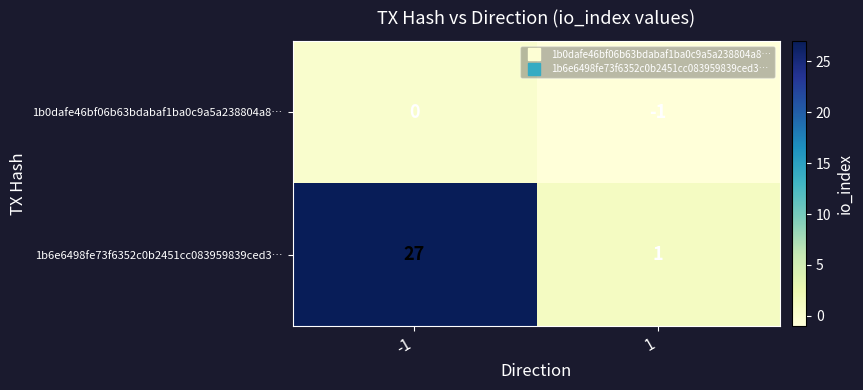

What is the maximum value shown in the chart?

27